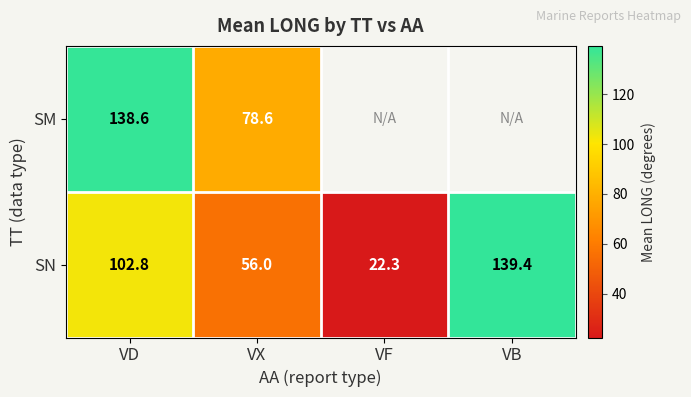

Is the value of SM at VX greater than the value of SN at VX?

Yes